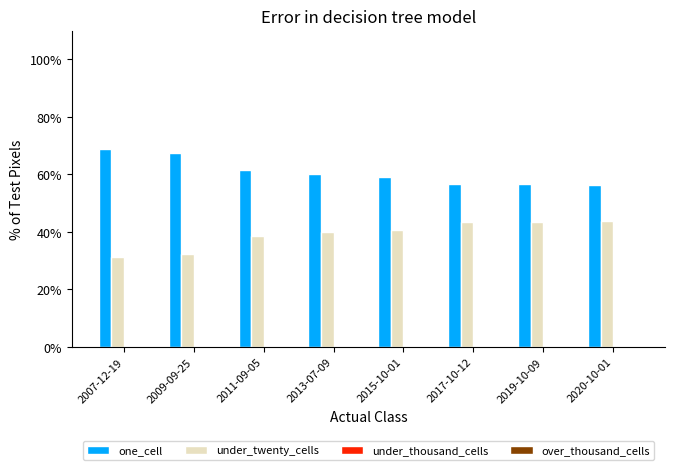

What is the sum of the under_twenty_cells values at 2009-09-25 and 2007-12-19?

63.6